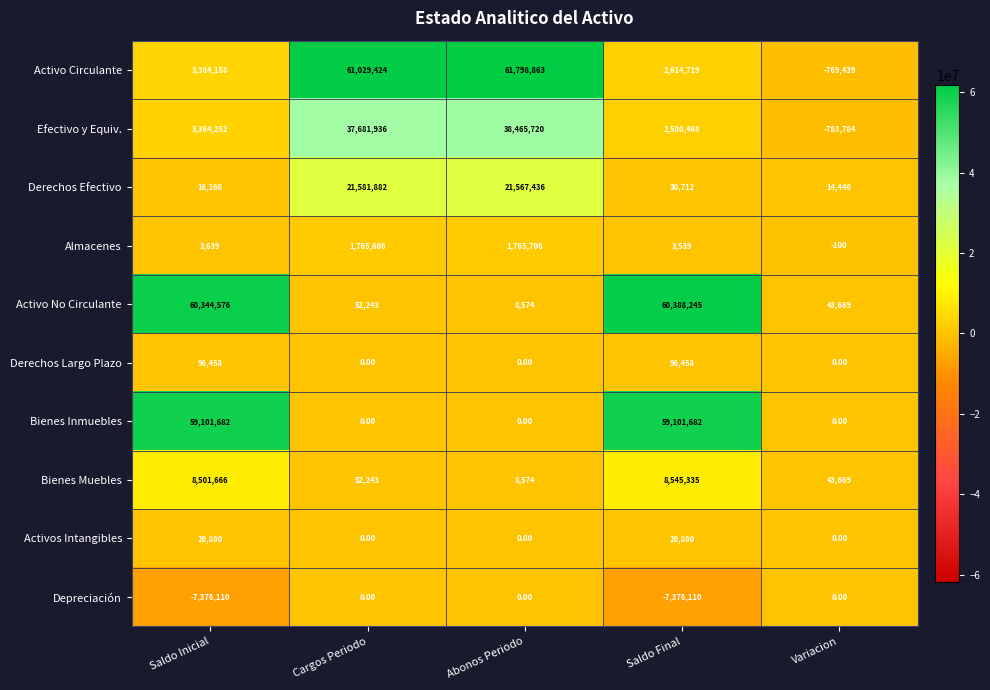

What is the total value across all series at Saldo Inicial?

127457467